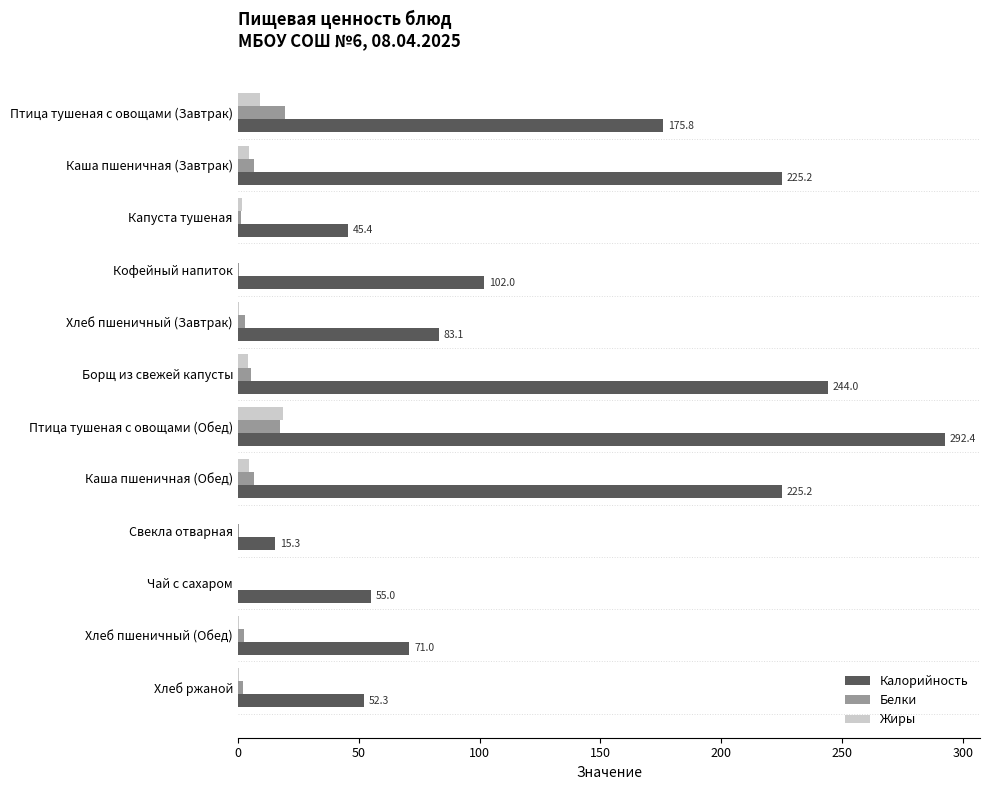

What is the sum of all Белки values?

65.5